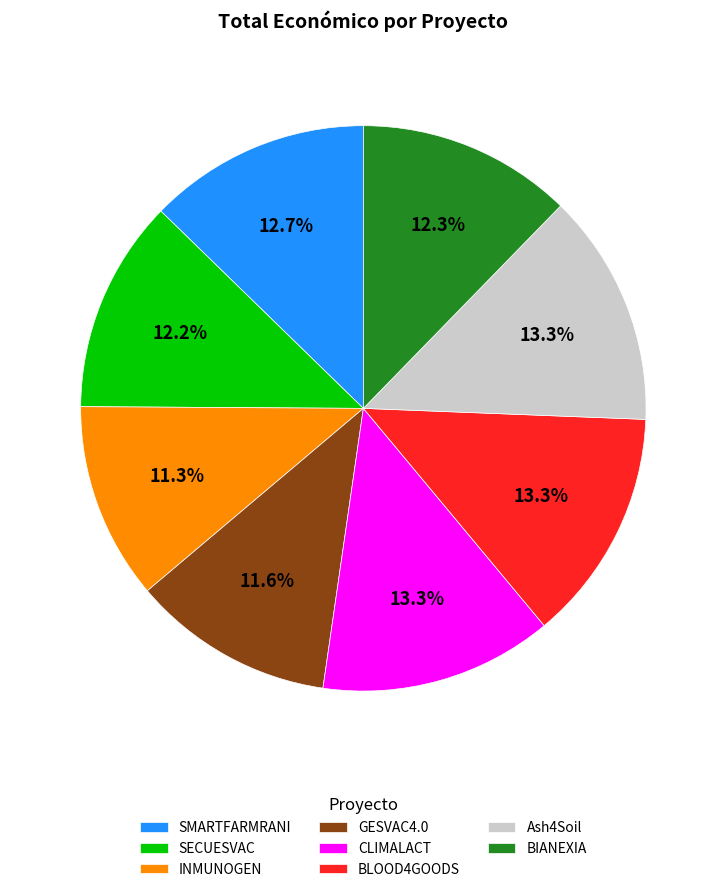

Is there any slice that represents more than half of the pie?

No